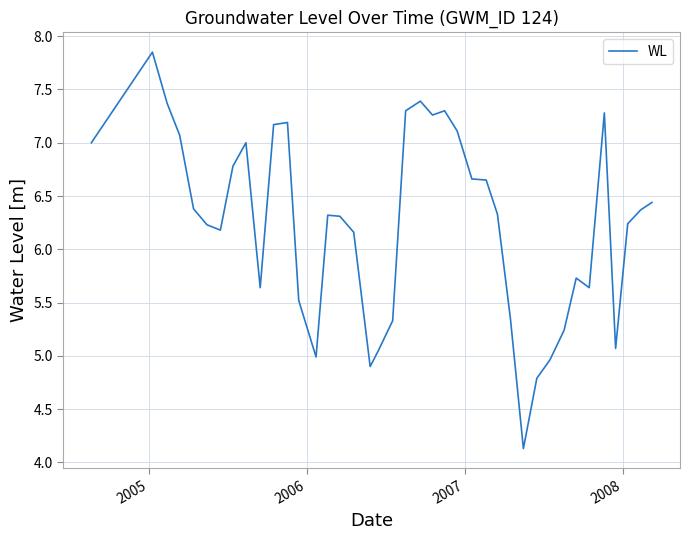

What is the minimum value shown in the chart?

4.1